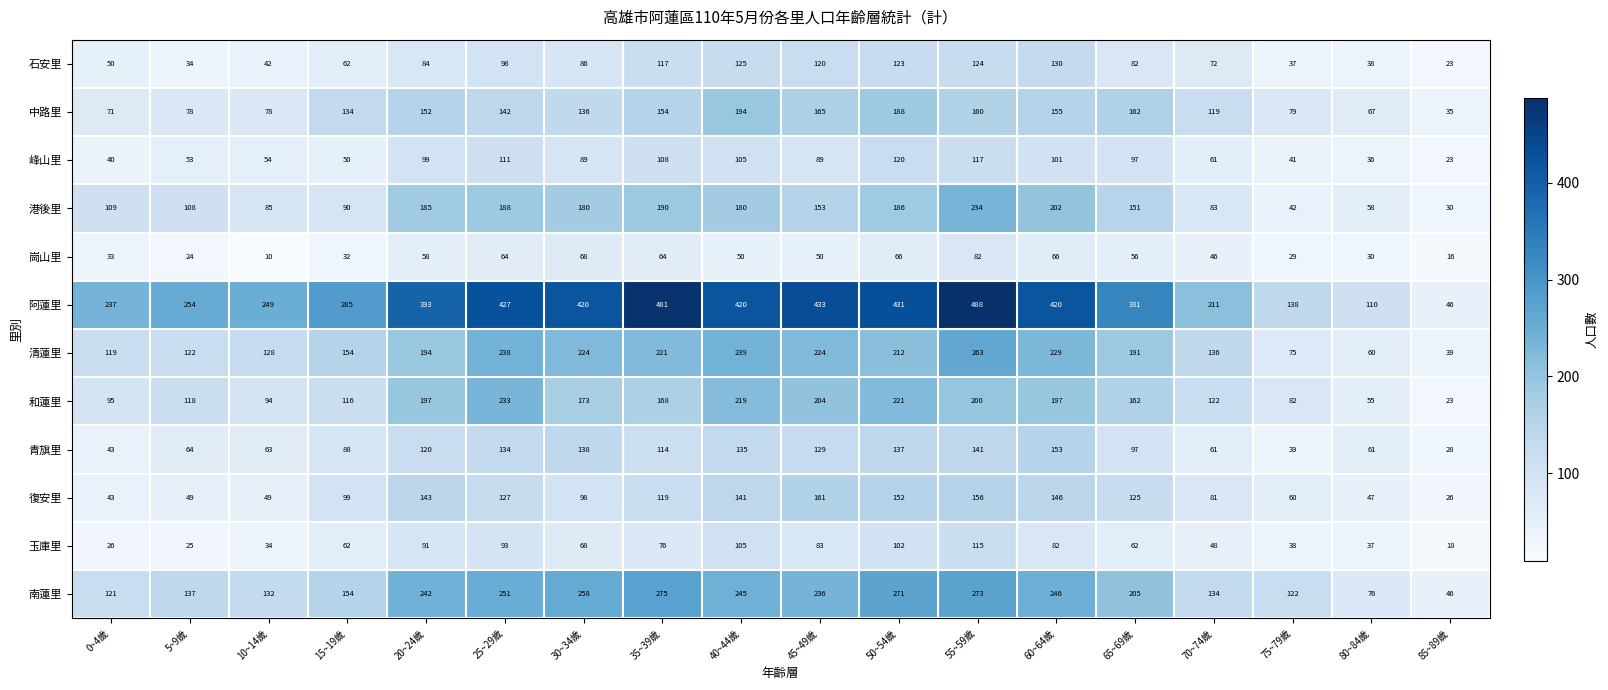

What is the difference between the highest and lowest values at 5~9歲?

230